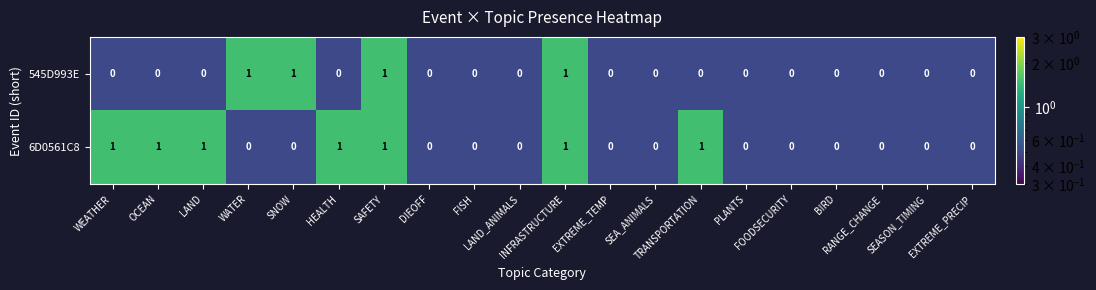

List the series in order of their overall mean, highest first.

6D0561C8, 545D993E